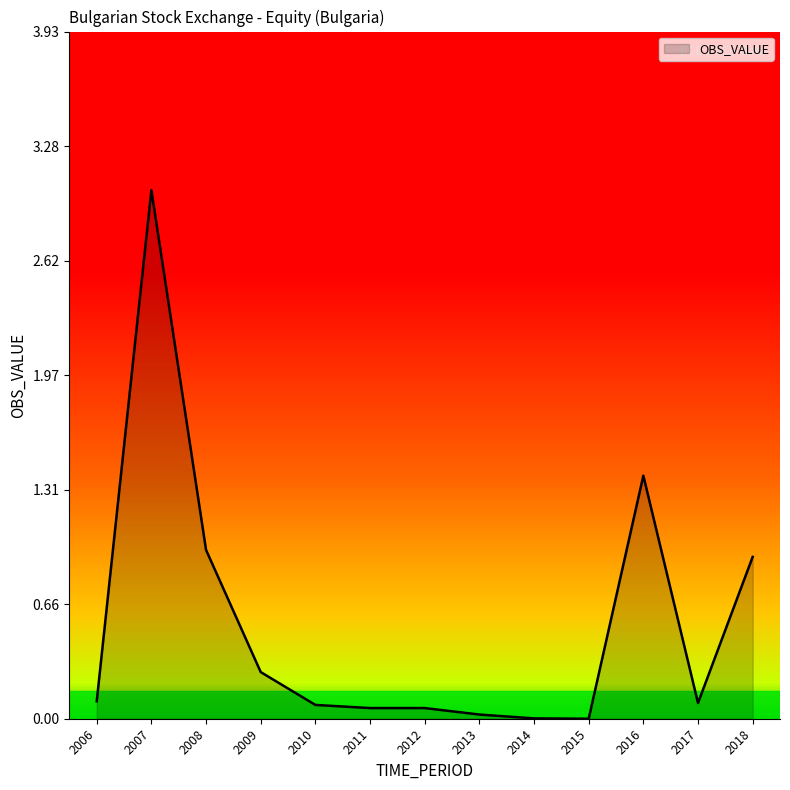

What is the change in value from 2009 to 2018?

+0.7